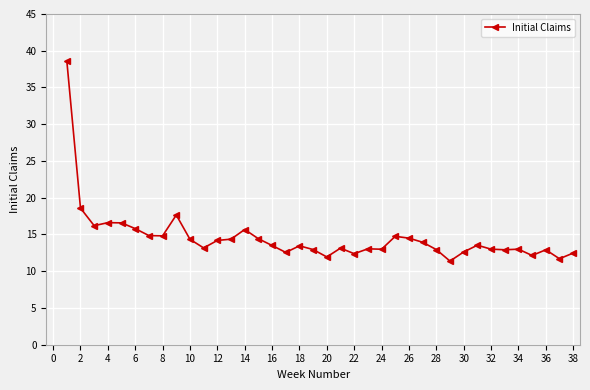

What is the average value?

14.6